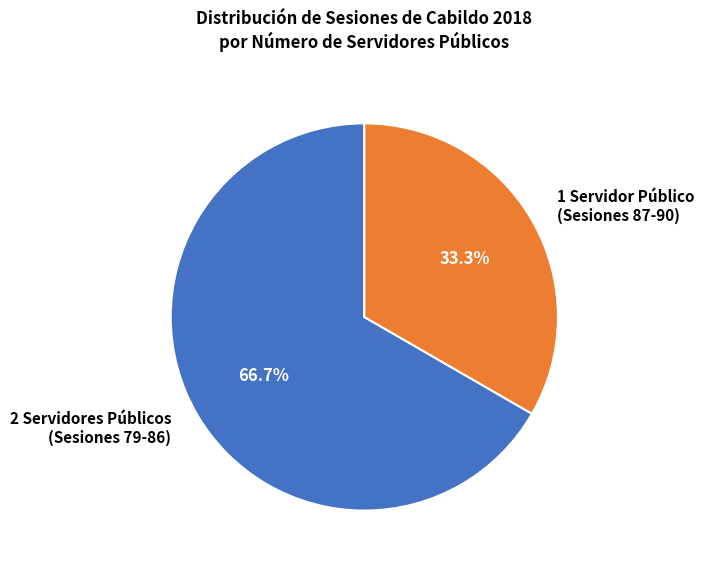

What is the smallest slice in the pie chart?

1 Servidor Público (Sesiones 87-90)